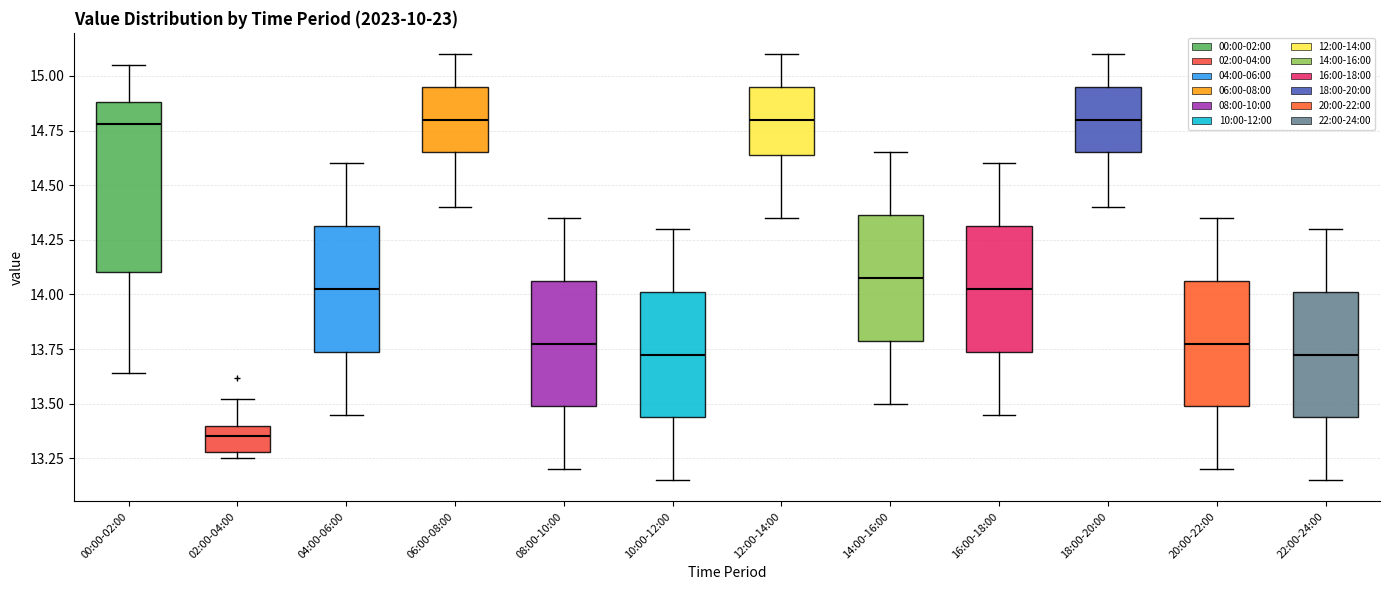

Reading left to right, transcribe this box plot: for each box, give where its median line is, the range the box spans, and where its two whiskers end, as read against the y-axis. The values are not printed on the chart, so give them approximately, as read against the axis.

00:00-02:00: median 14.80, box 14.10 to 14.90, whiskers 13.65 to 15.05
02:00-04:00: median 13.35, box 13.30 to 13.40, whiskers 13.25 to 13.50
04:00-06:00: median 14.05, box 13.75 to 14.30, whiskers 13.45 to 14.60
06:00-08:00: median 14.80, box 14.65 to 14.95, whiskers 14.40 to 15.10
08:00-10:00: median 13.80, box 13.50 to 14.05, whiskers 13.20 to 14.35
10:00-12:00: median 13.75, box 13.45 to 14.00, whiskers 13.15 to 14.30
12:00-14:00: median 14.80, box 14.65 to 14.95, whiskers 14.35 to 15.10
14:00-16:00: median 14.10, box 13.80 to 14.35, whiskers 13.50 to 14.65
16:00-18:00: median 14.05, box 13.75 to 14.30, whiskers 13.45 to 14.60
18:00-20:00: median 14.80, box 14.65 to 14.95, whiskers 14.40 to 15.10
20:00-22:00: median 13.80, box 13.50 to 14.05, whiskers 13.20 to 14.35
22:00-24:00: median 13.75, box 13.45 to 14.00, whiskers 13.15 to 14.30